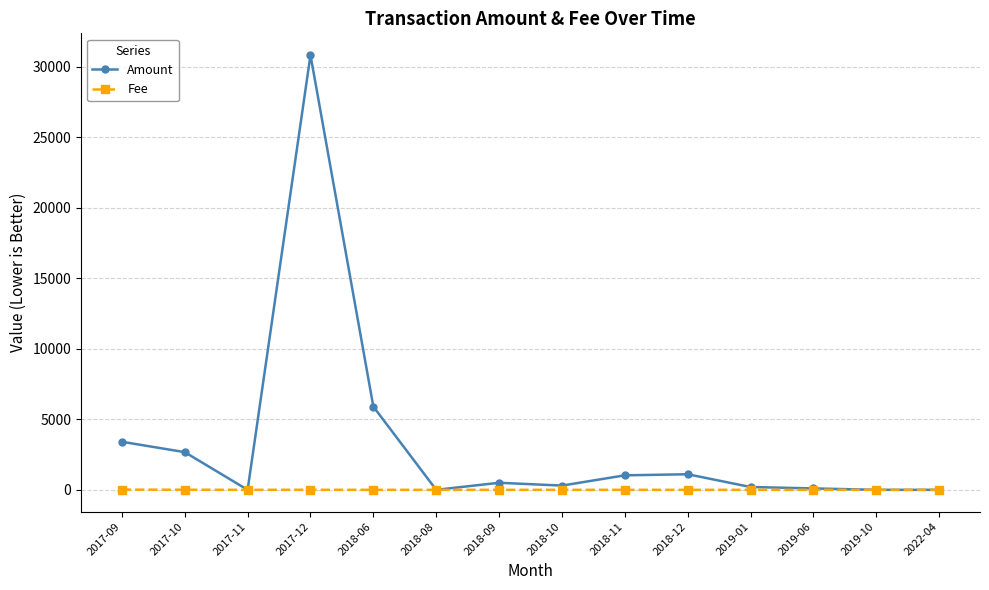

True or false: Fee has more than 1 interior local peaks.

True